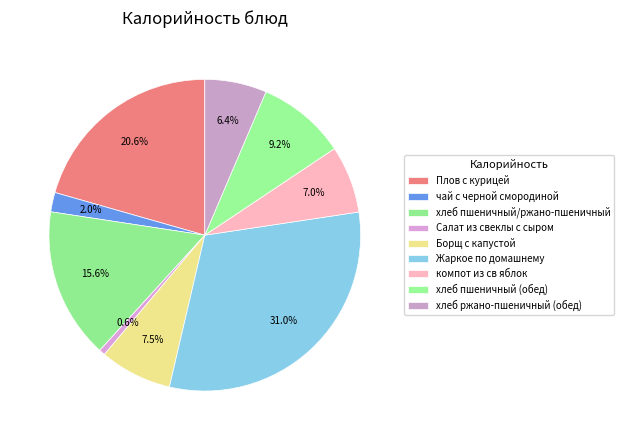

What is the ratio of the value at Жаркое по домашнему to the value at компот из св яблок?

4.4